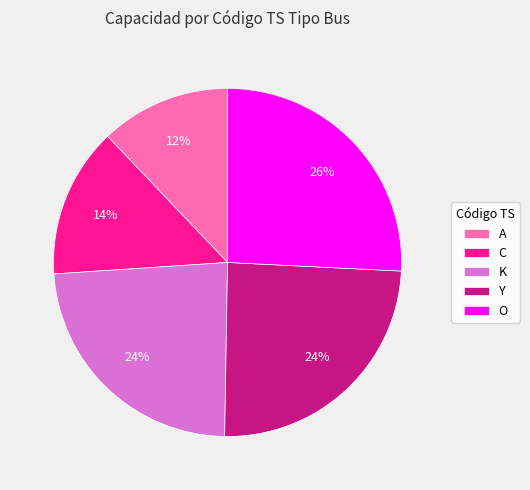

To the nearest percent, what portion does K represent?

24%